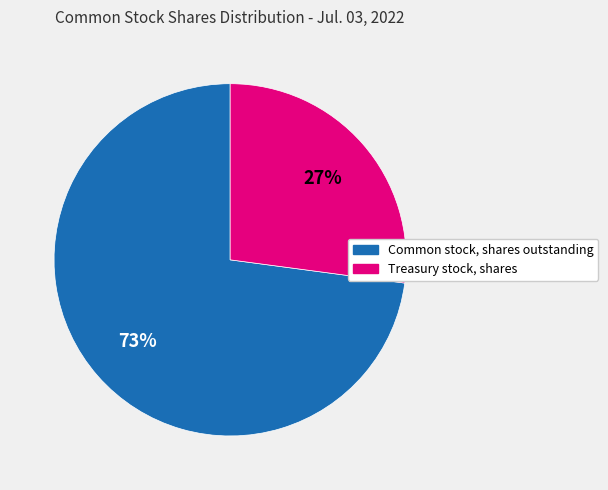

Is the sum of Treasury stock, shares and Common stock, shares outstanding greater than half?

Yes